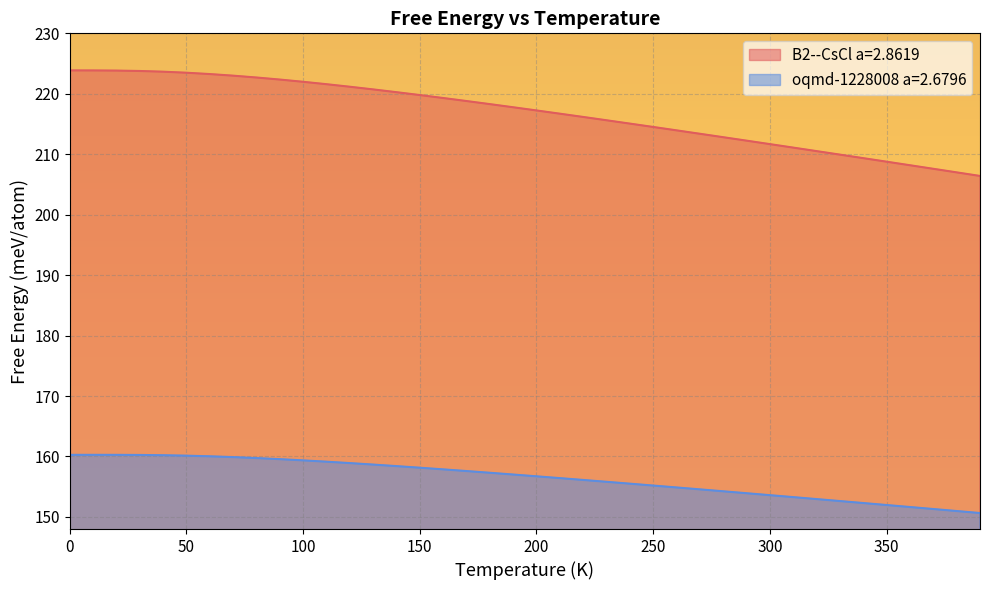

How many categories are shown in the chart?

40